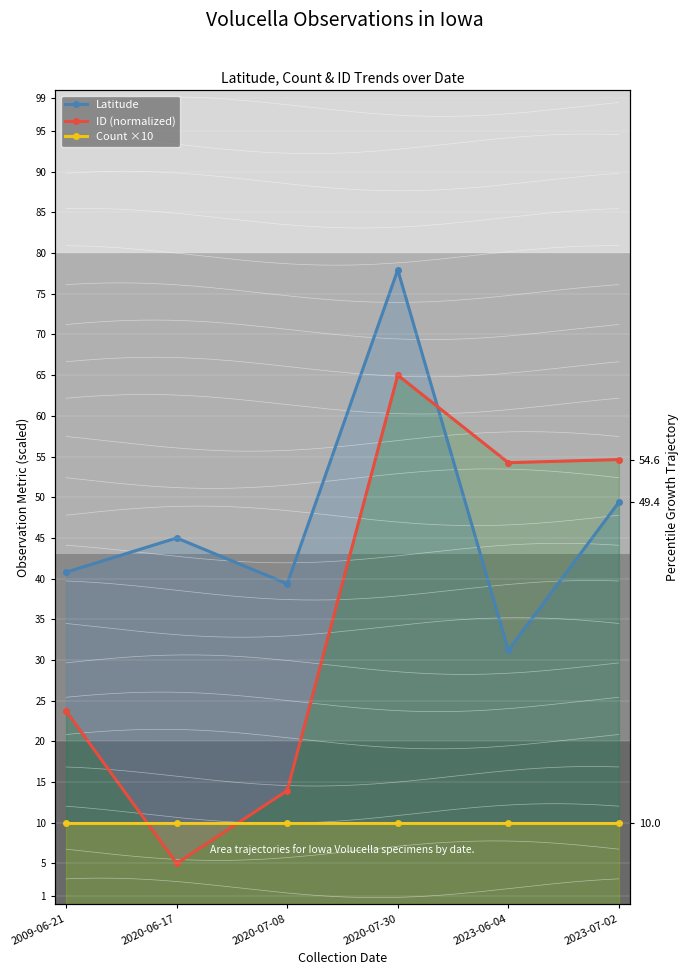

Between which two adjacent categories do ID (normalized) and Latitude first intersect?

2020-07-30 and 2023-06-04